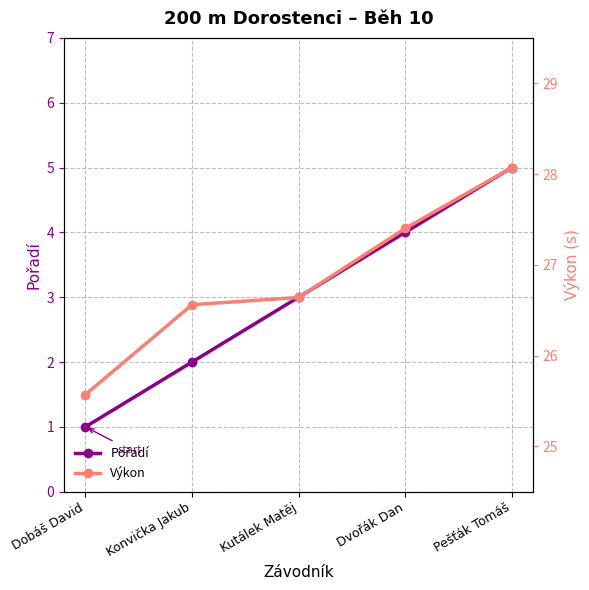

Reading right to left, extract all data points from this chart.

Pořadí: 5.0	4.0	3.0	2.0	1.0
Výkon: 28.1	27.4	26.6	26.6	25.6